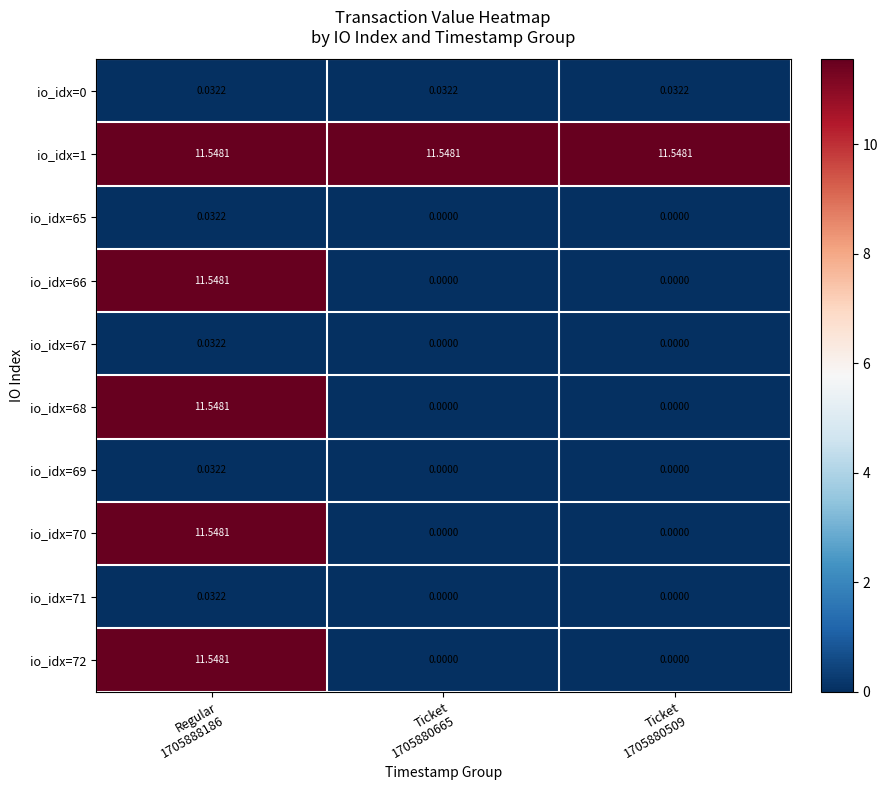

Count the number of categories in the chart.

3